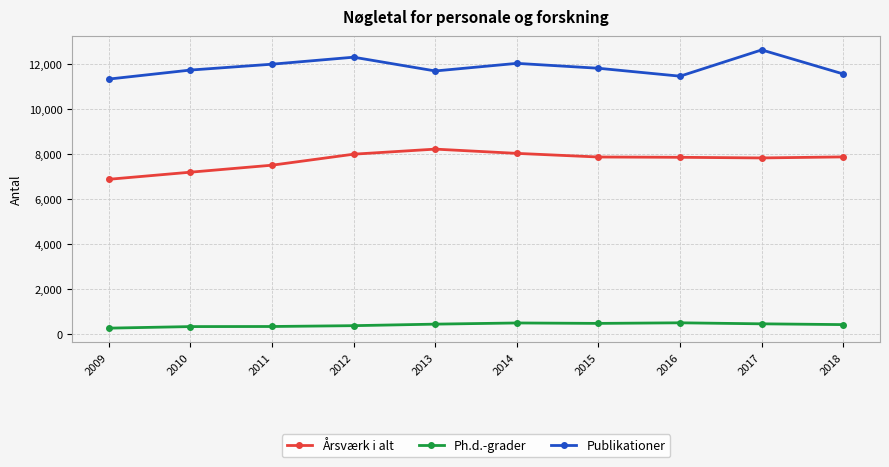

Rank the series by their maximum value, from highest to lowest.

Publikationer, Årsværk i alt, Ph.d.-grader